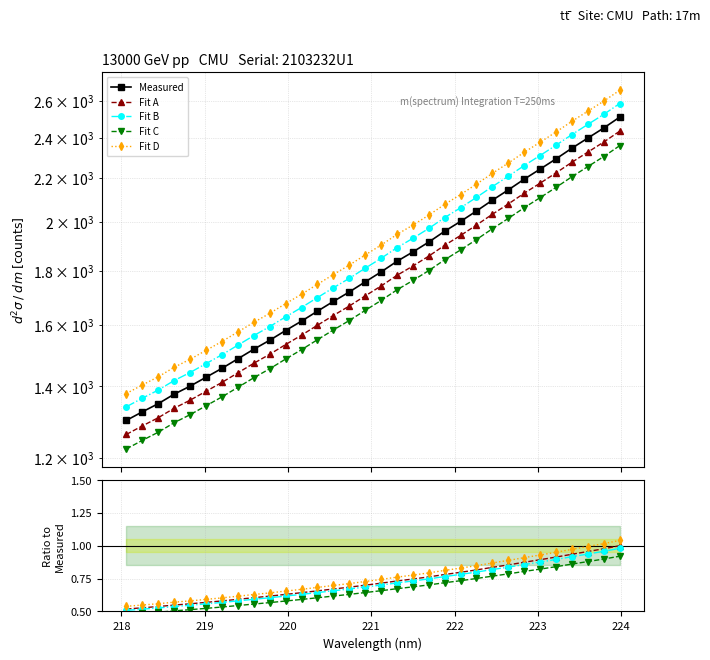

The value at 218.6332 is 1944.8. True or false?

False